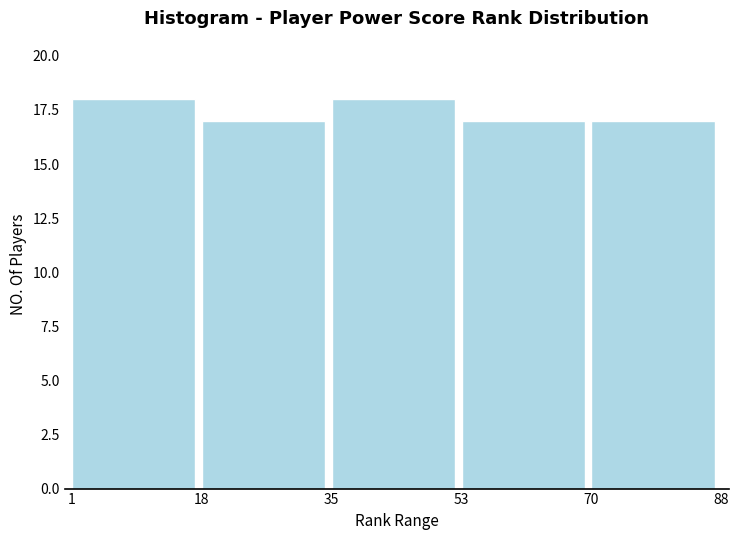

Reading left to right, transcribe this chart: for each bar, give the range it covers on the x-axis and its height. The values are not printed on the chart, so give them approximately, as read against the axis.

1 to 18: 18
18 to 35: 17
35 to 53: 18
53 to 70: 17
70 to 88: 17